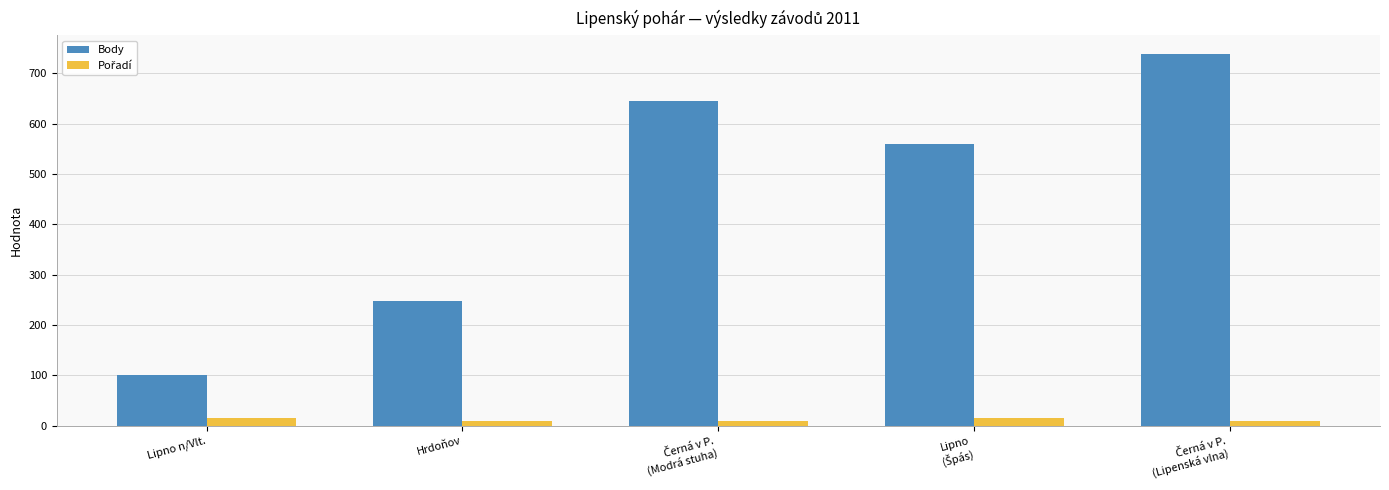

What is the average value of the Body series?

458